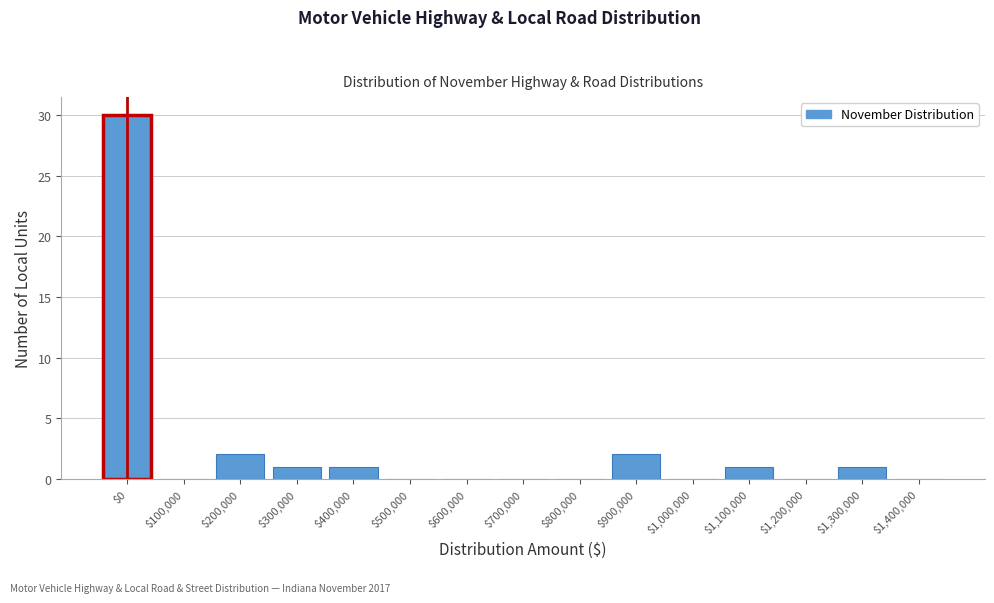

At which category does the chart reach its peak across all series?

$0